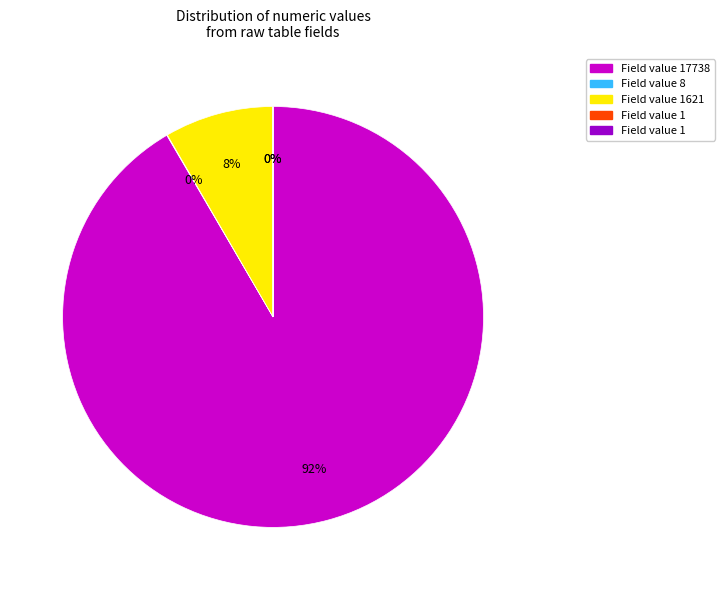

To the nearest percent, what is the difference between the largest and smallest slice percentages?

92%